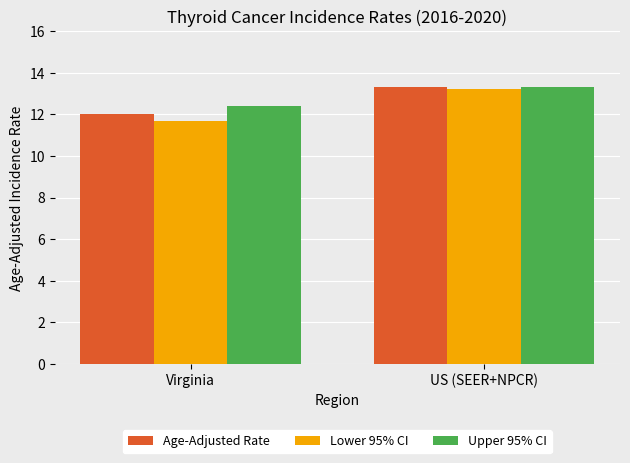

What is the lowest value of the Lower 95% CI series?

11.7